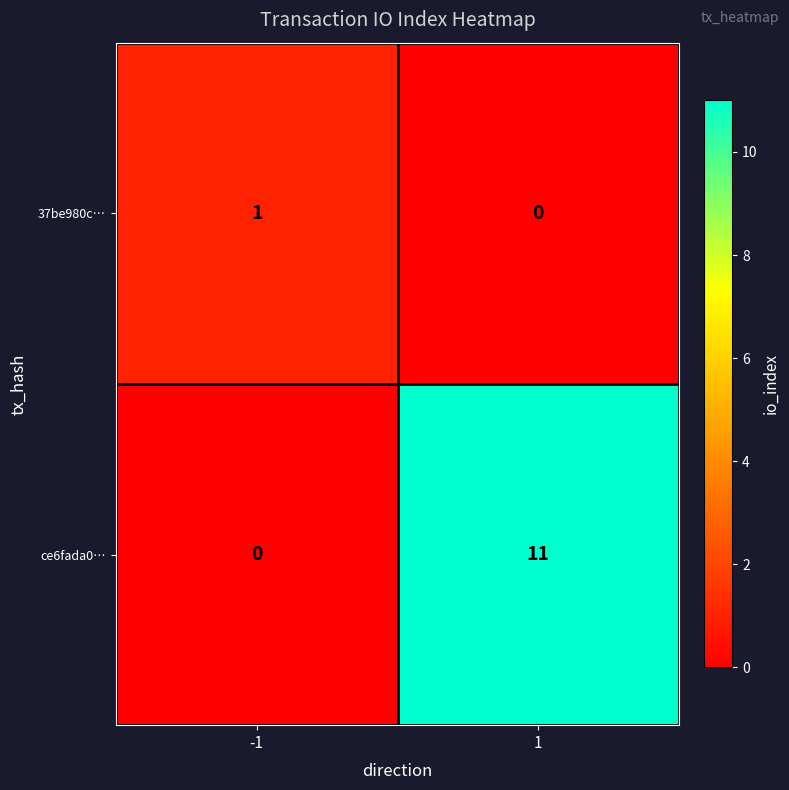

Which series has the largest total across all categories?

ce6fada0…